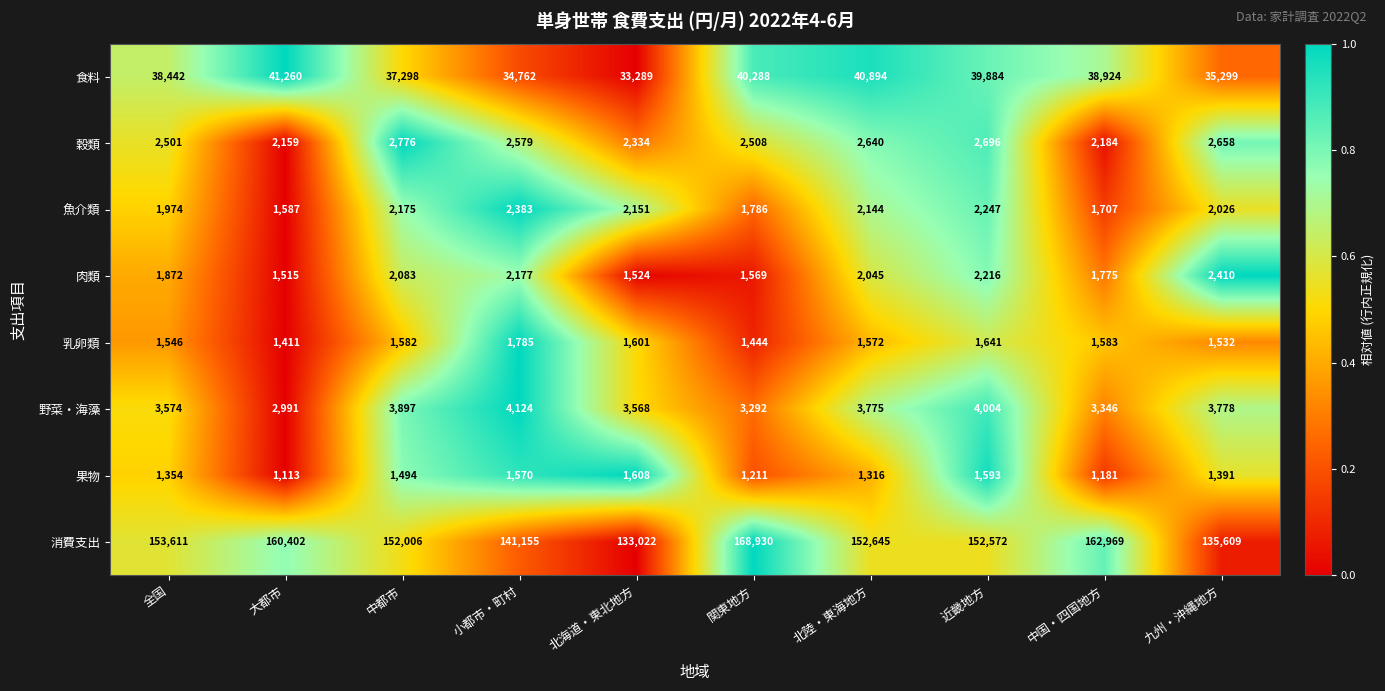

Which series changed the most between 大都市 and 北海道・東北地方?

消費支出